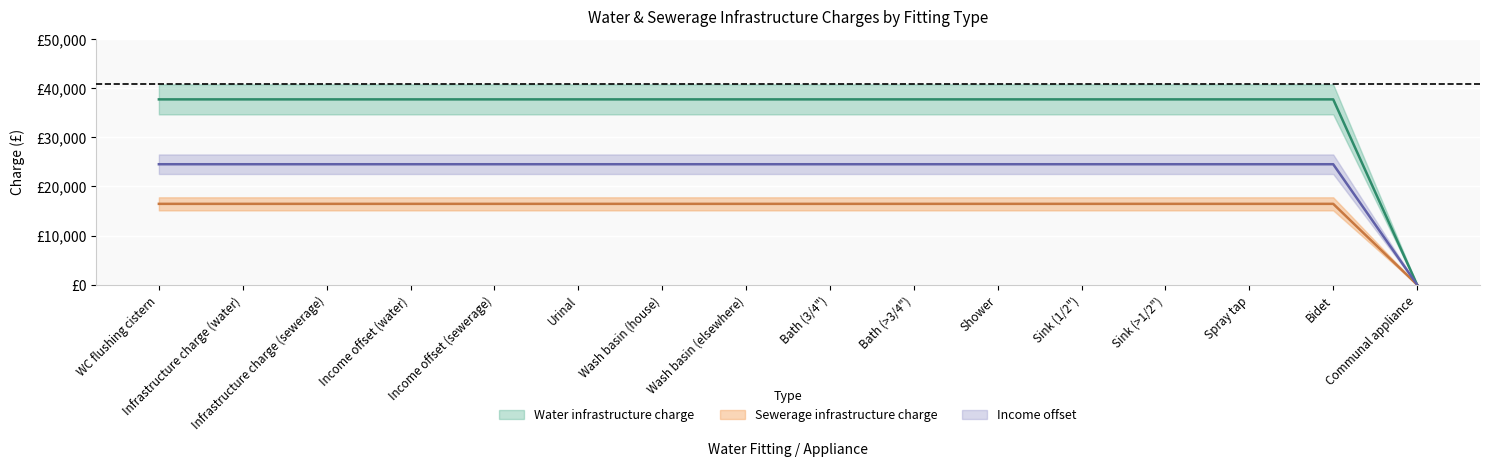

Which has a higher value, Wash basin (elsewhere) or Bath (>3/4")?

Wash basin (elsewhere)